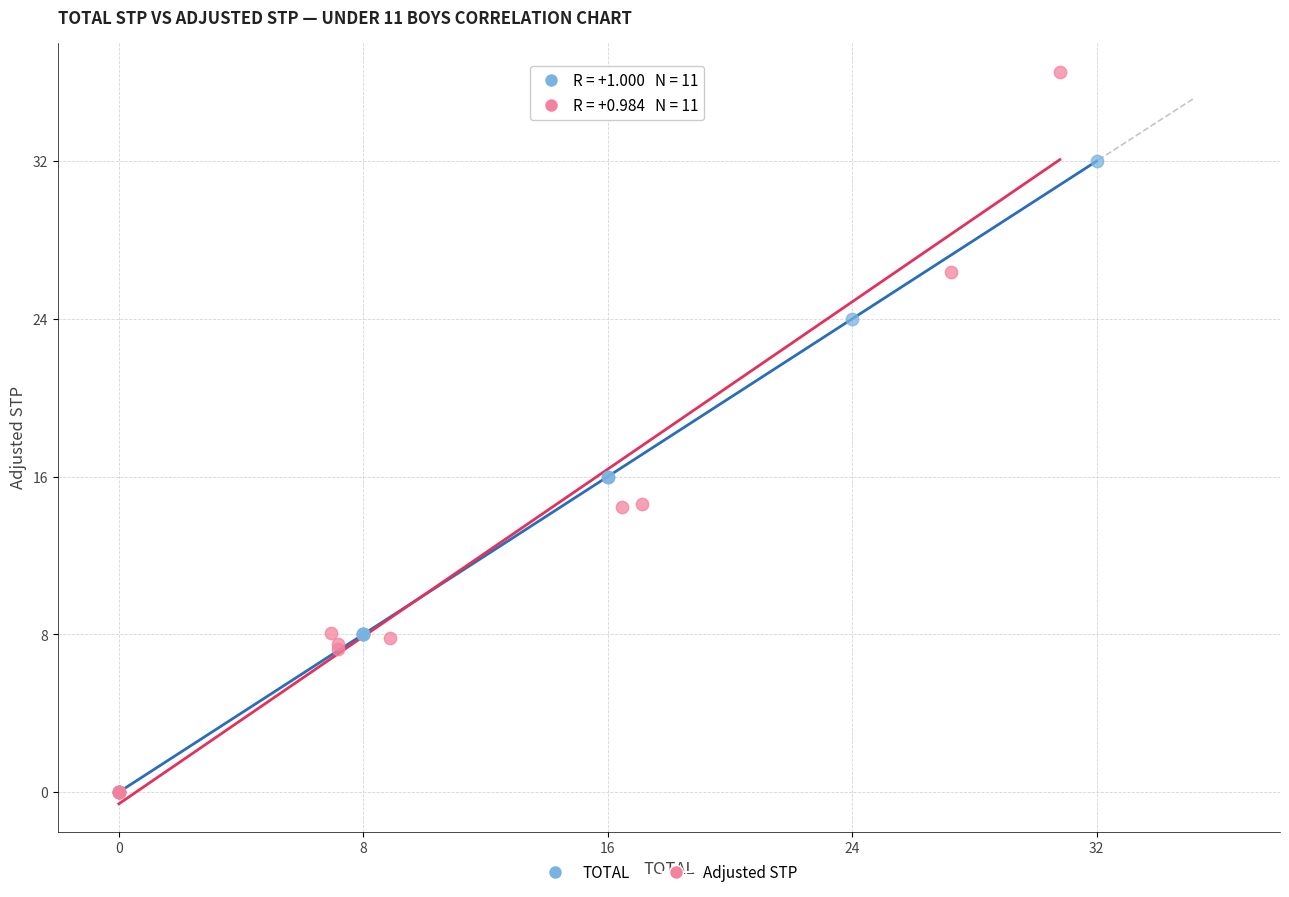

Which series has the largest Y range (max minus min)?

Adjusted STP